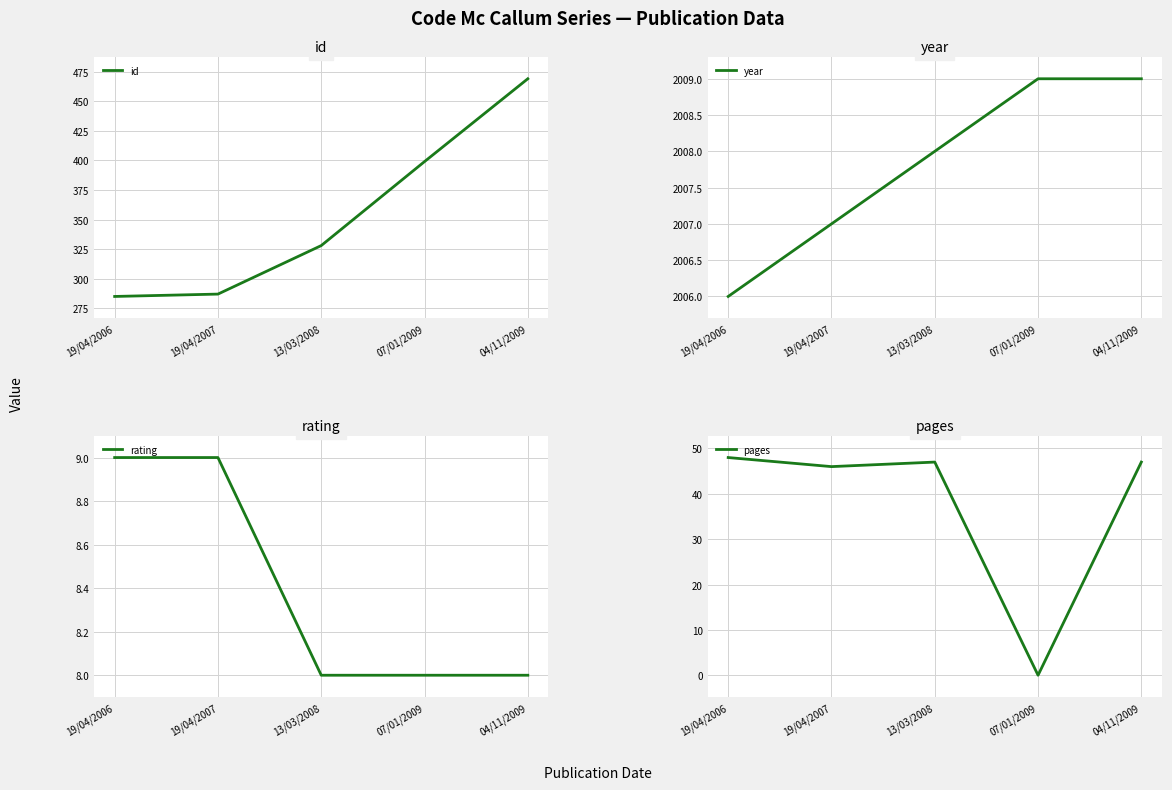

Reading right to left, transcribe all the data shown in this chart.

id: 04/11/2009=469	07/01/2009=399	13/03/2008=328	19/04/2007=287	19/04/2006=285
year: 04/11/2009=2009	07/01/2009=2009	13/03/2008=2008	19/04/2007=2007	19/04/2006=2006
rating: 04/11/2009=8	07/01/2009=8	13/03/2008=8	19/04/2007=9	19/04/2006=9
pages: 04/11/2009=47	07/01/2009=0	13/03/2008=47	19/04/2007=46	19/04/2006=48